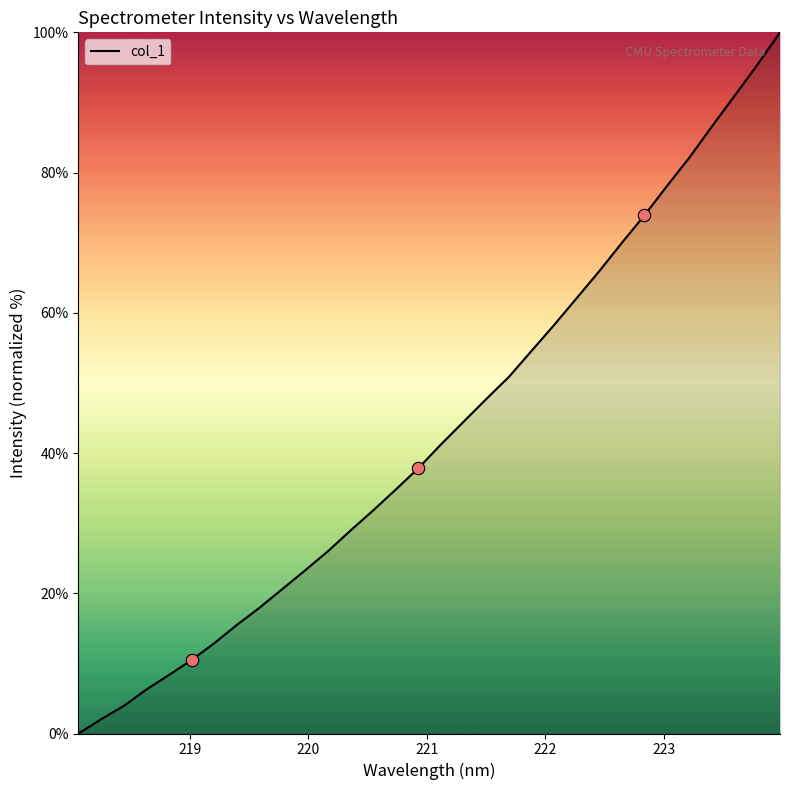

Approximately how many times larger is the value at 219.3979 compared to 223.7895?

0.2